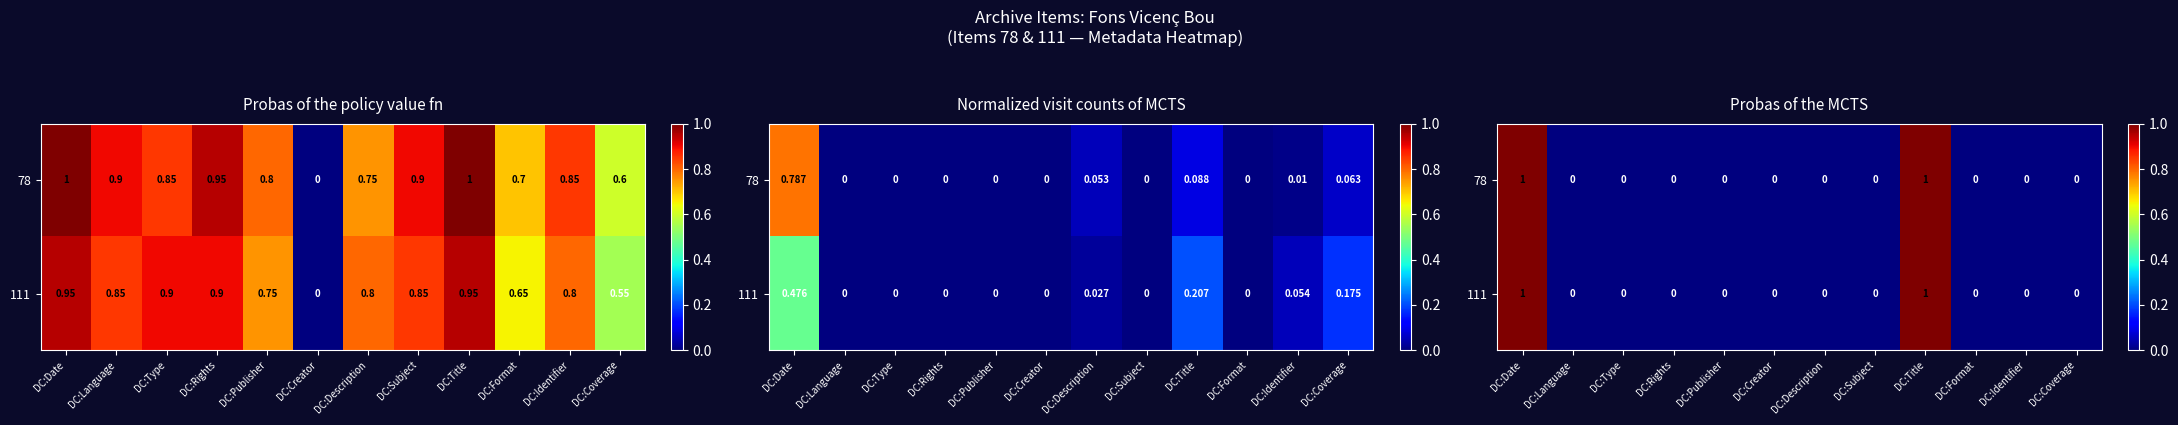

True or false: 78 has a value of 0 at DC:Subject.

True